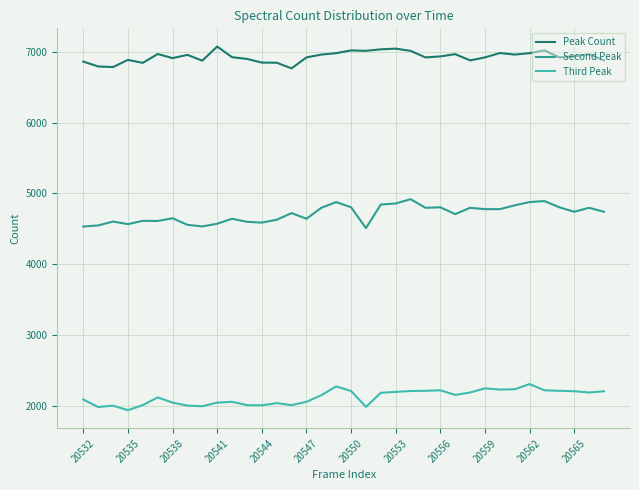

What is the minimum value shown in the chart?

1935